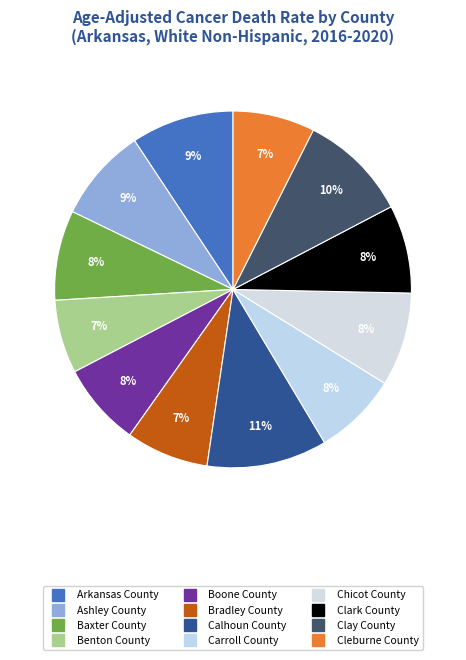

What is the smallest slice in the pie chart?

Benton County